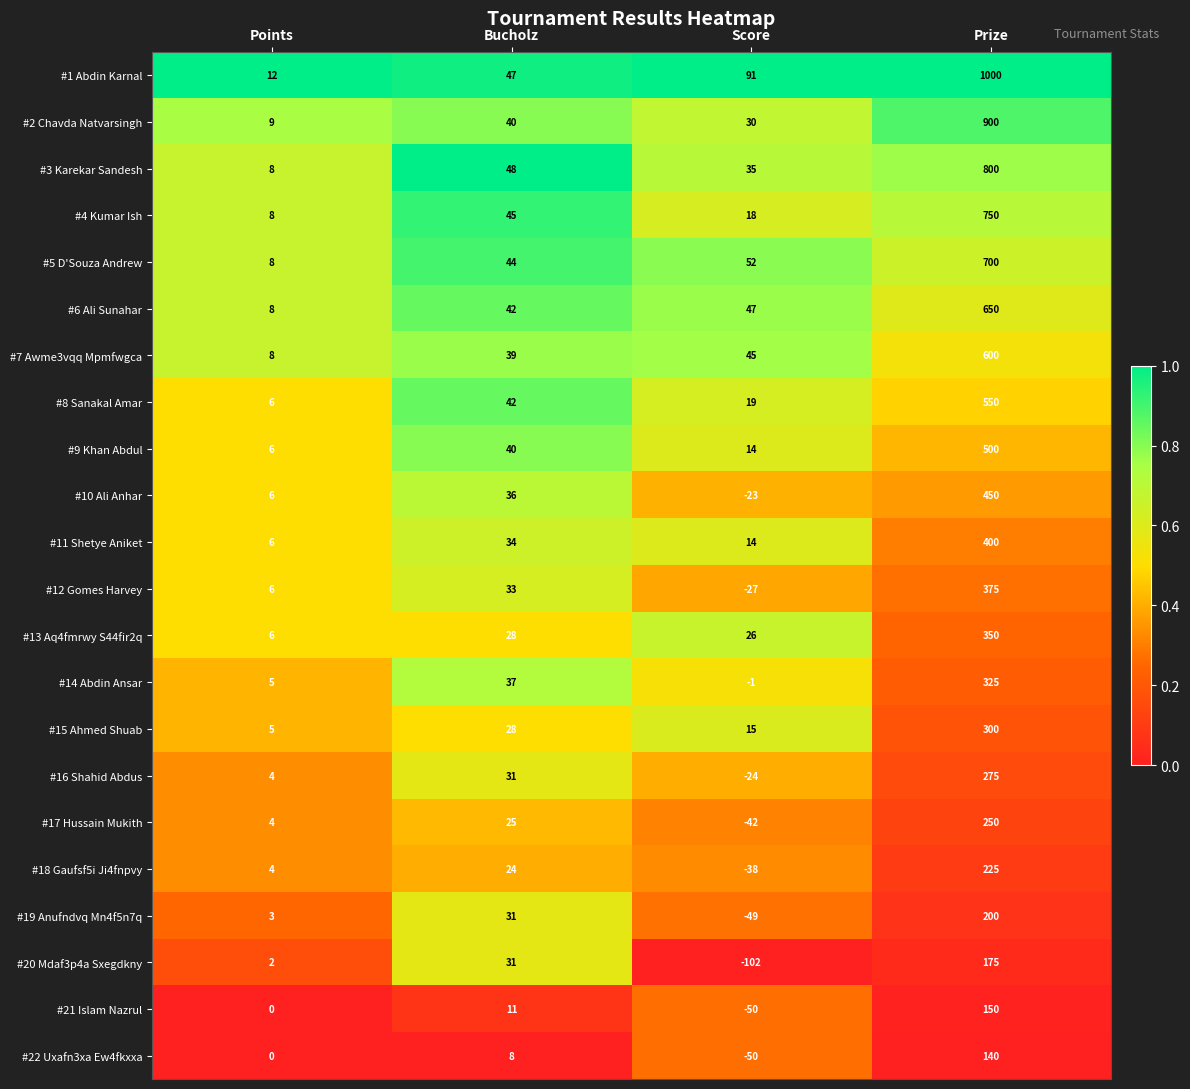

What is the sum of the #21 Islam Nazrul values at Prize and Points?

150